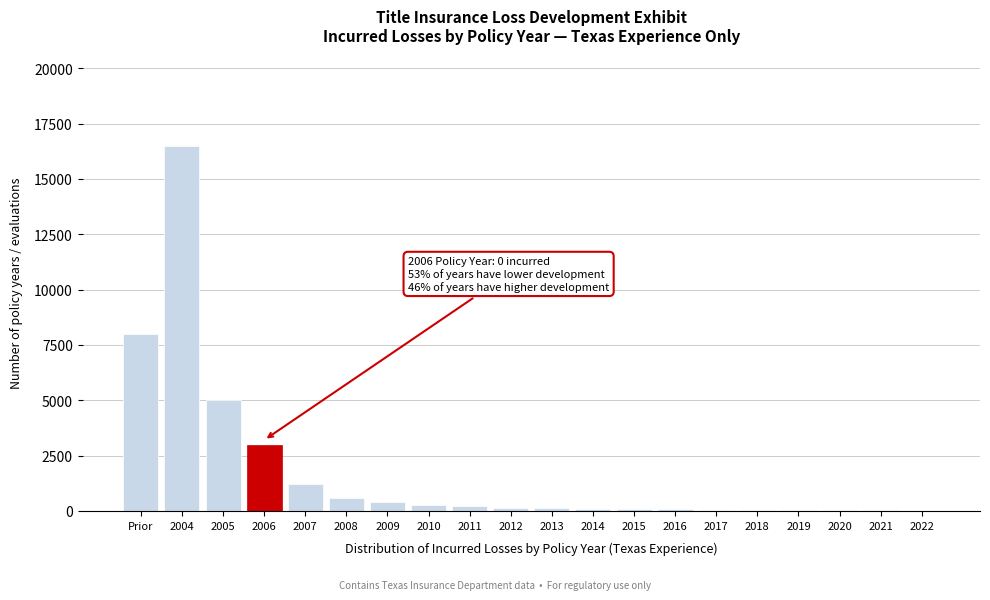

What is the sum of all values?

35892